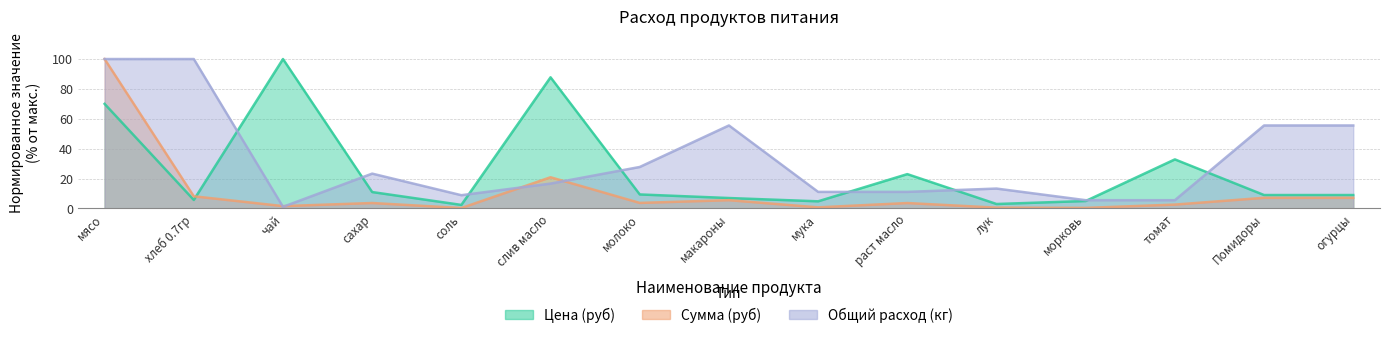

At раст масло, list the series in order from smallest to largest.

Сумма (руб), Общий расход (кг), Цена (руб)